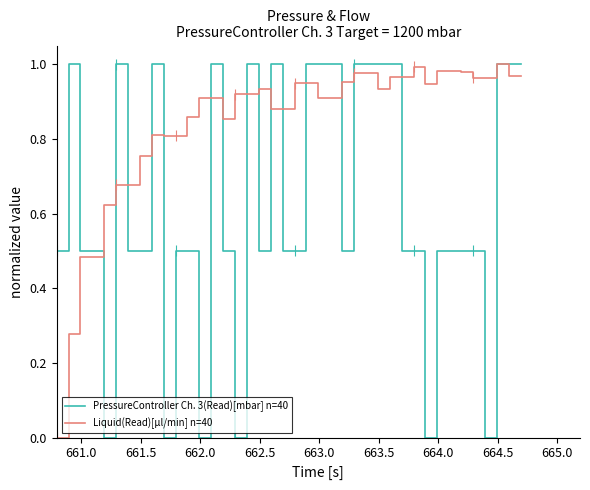

True or false: Liquid(Read)[µl/min] n=40 has a value of 0.8 at 662.0.

False